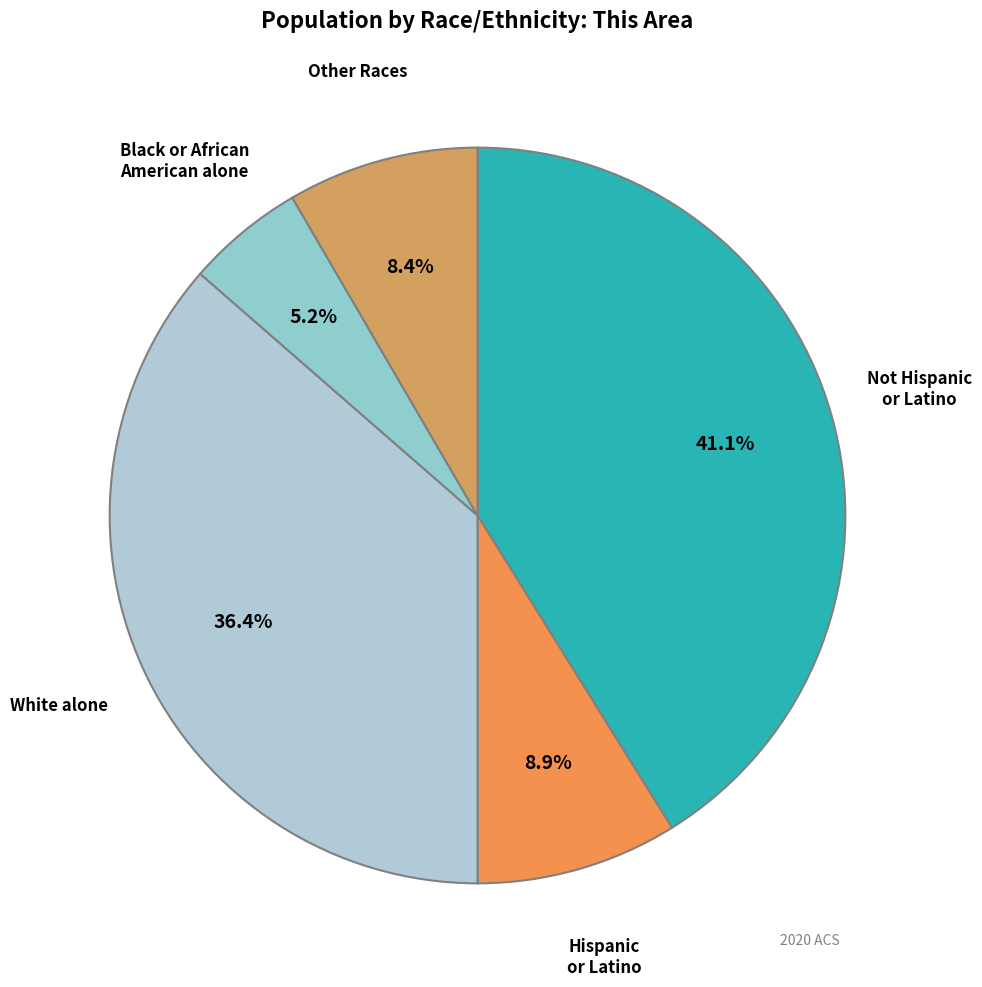

How many slices are in this pie chart?

5